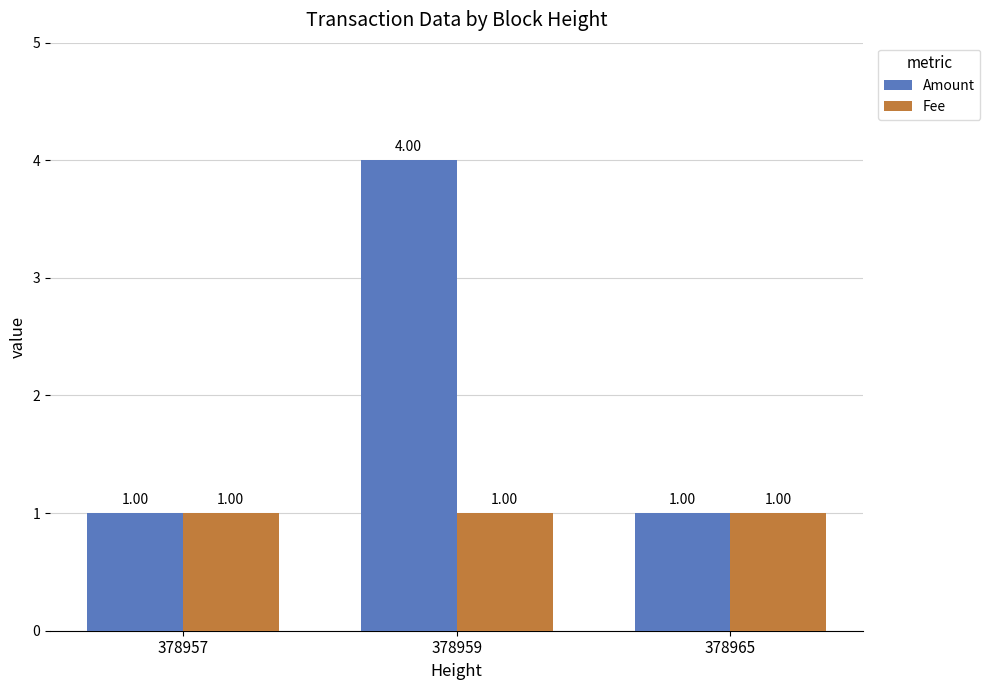

What are all the series names shown in the legend?

Amount, Fee